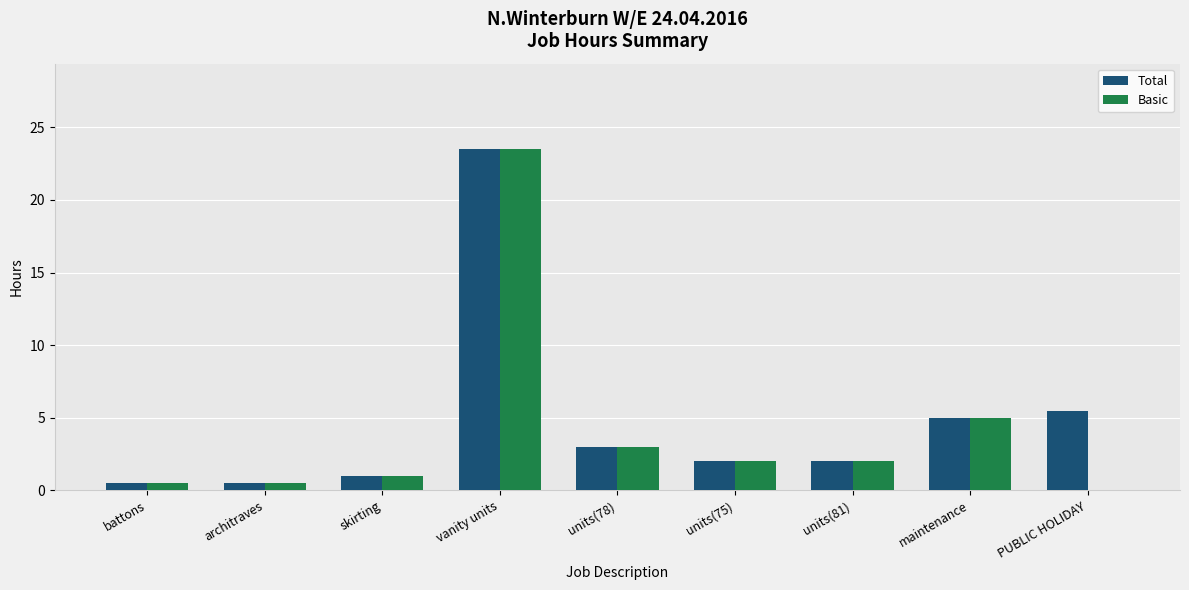

Reading left to right, transcribe all the data shown in this chart.

Total: 0.5	0.5	1.0	23.5	3.0	2.0	2.0	5.0	5.5
Basic: 0.5	0.5	1.0	23.5	3.0	2.0	2.0	5.0	0.0